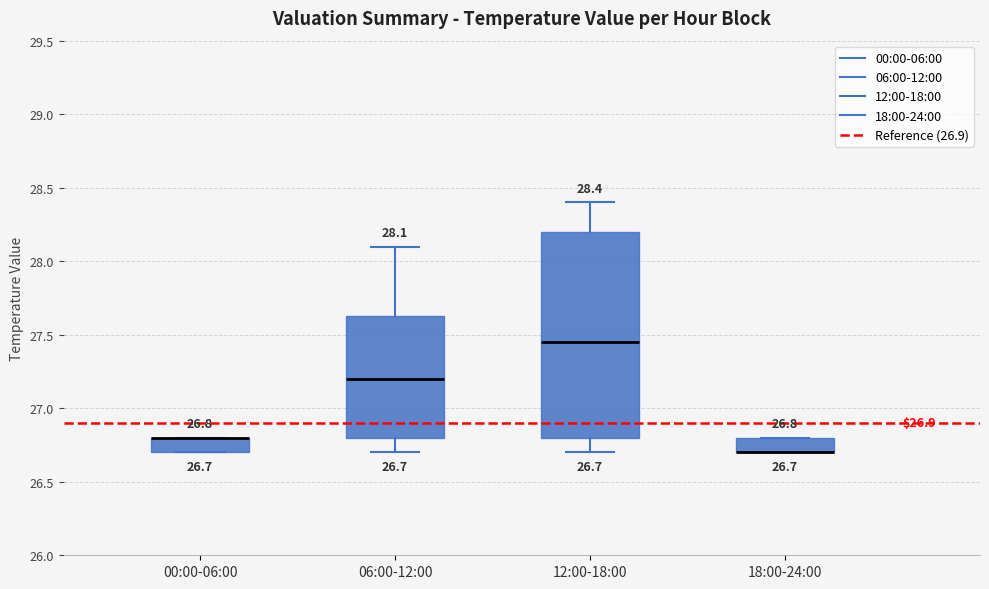

Comparing the boxes themselves (not the whiskers), which one is the tallest?

12:00-18:00